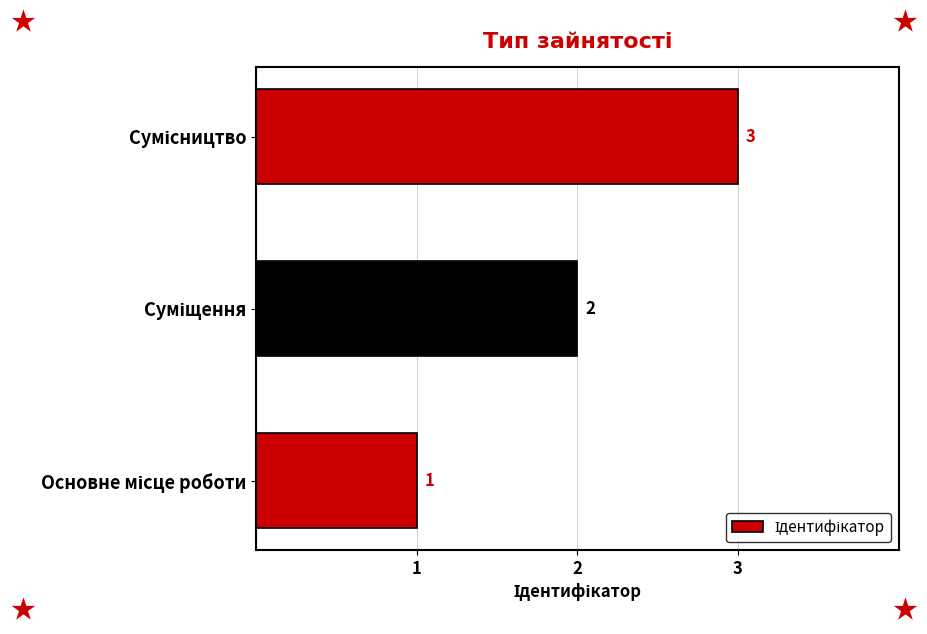

What is the maximum value shown in the chart?

3